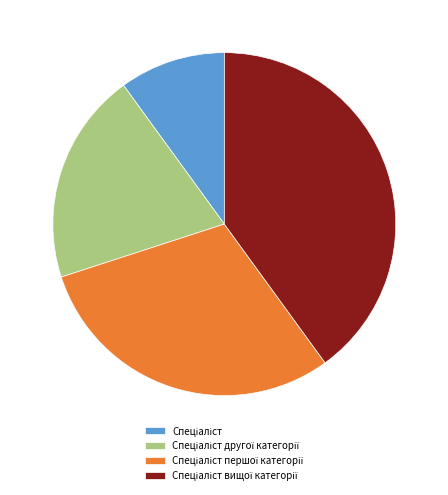

Does any single category account for the majority?

No